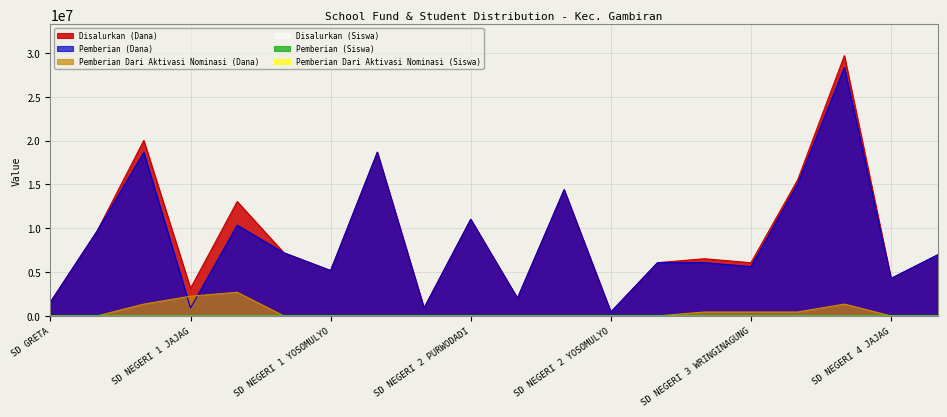

What is the difference between the maximum and minimum values in the Pemberian (Dana) series?

27900000